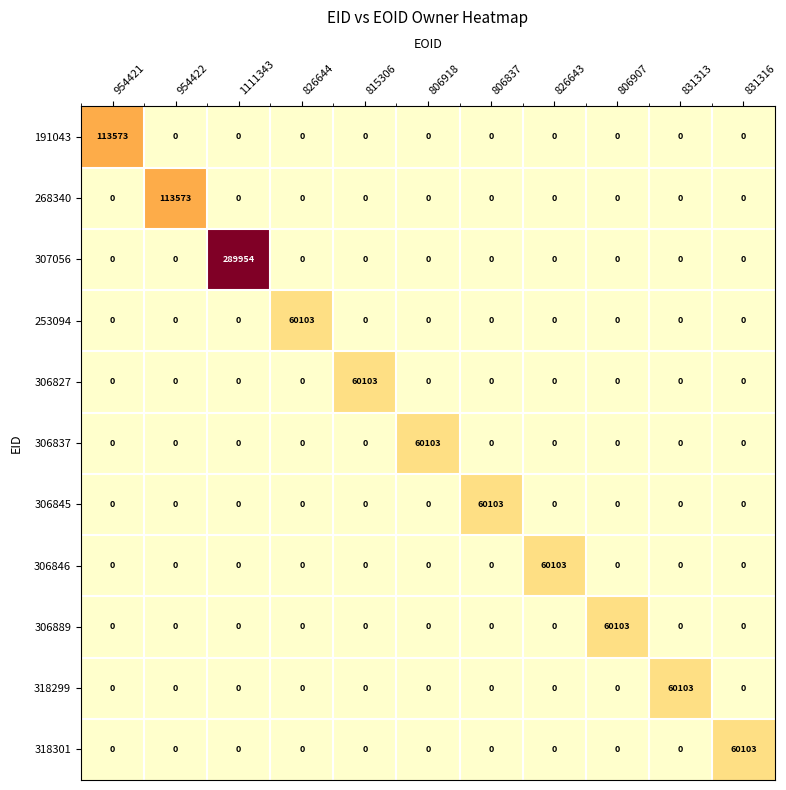

What is the spread (max minus min) of values at 954422?

113573